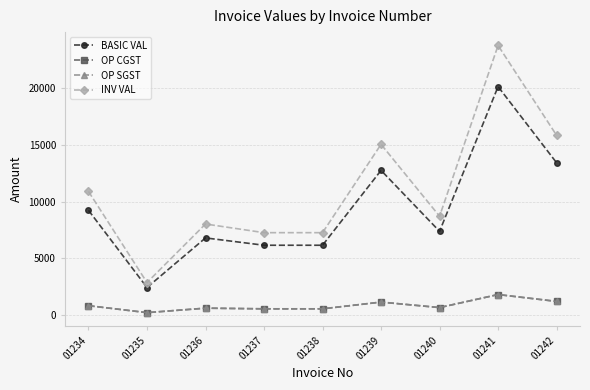

Reading left to right, transcribe all the data shown in this chart.

BASIC VAL: 01234=9225.0	01235=2429.2	01236=6795.8	01237=6150.0	01238=6150.0	01239=12739.5	01240=7375.5	01241=20115.0	01242=13410.0
OP CGST: 01234=830.2	01235=218.6	01236=611.6	01237=553.5	01238=553.5	01239=1146.6	01240=663.8	01241=1810.3	01242=1206.9
OP SGST: 01234=830.2	01235=218.6	01236=611.6	01237=553.5	01238=553.5	01239=1146.6	01240=663.8	01241=1810.3	01242=1206.9
INV VAL: 01234=10885.5	01235=2866.5	01236=8019.0	01237=7257.0	01238=7257.0	01239=15032.6	01240=8703.1	01241=23735.7	01242=15823.8